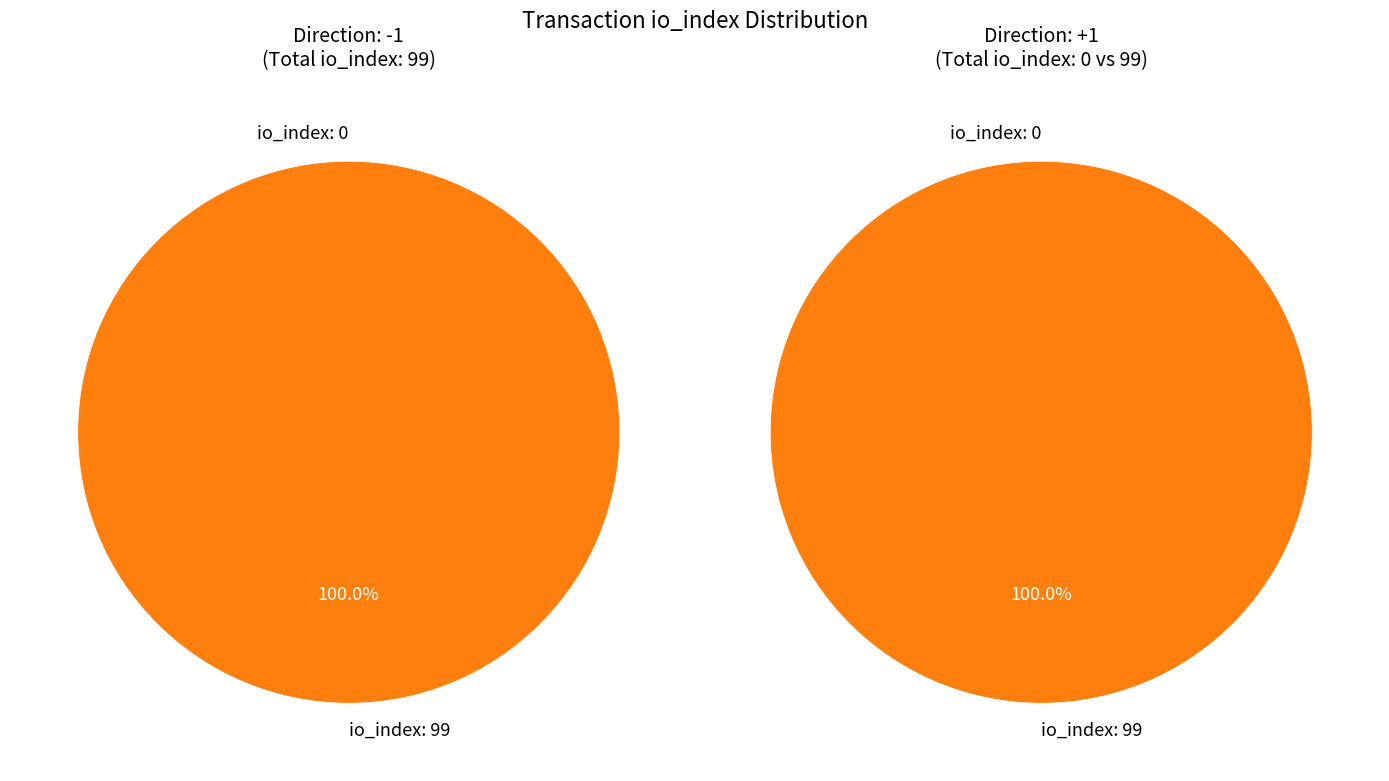

Combined, do direction -1 and direction +1 account for over 50%?

Yes